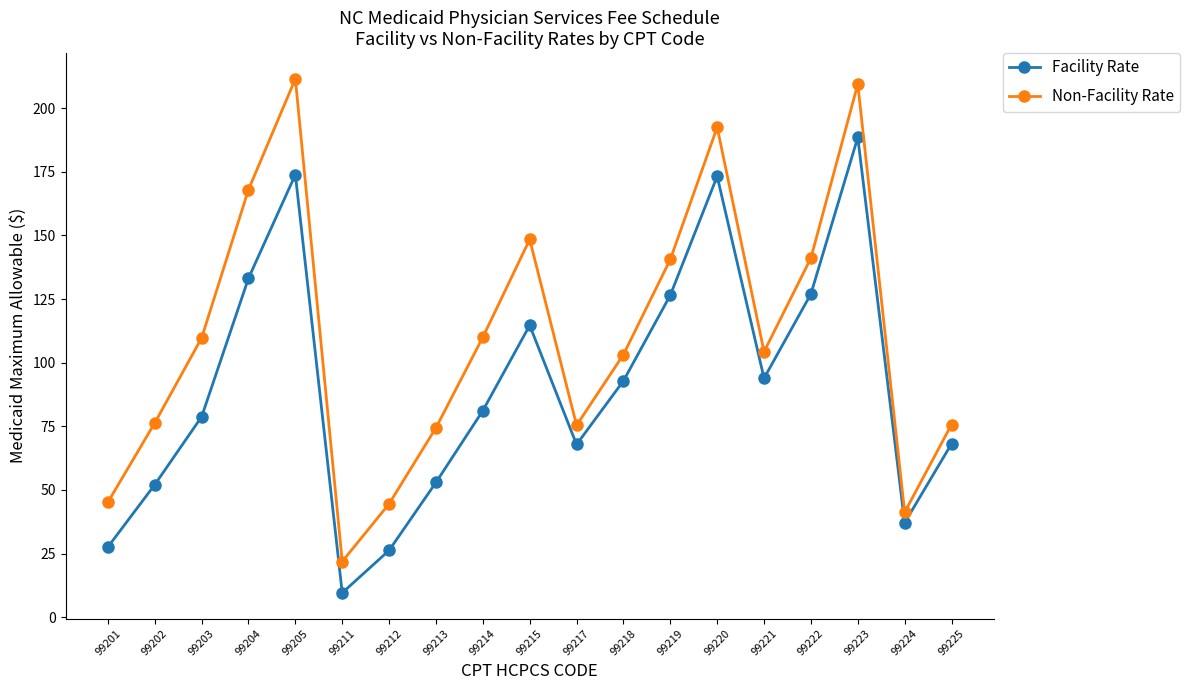

Is the value of Non-Facility Rate at 99211 greater than the value of Facility Rate at 99225?

No